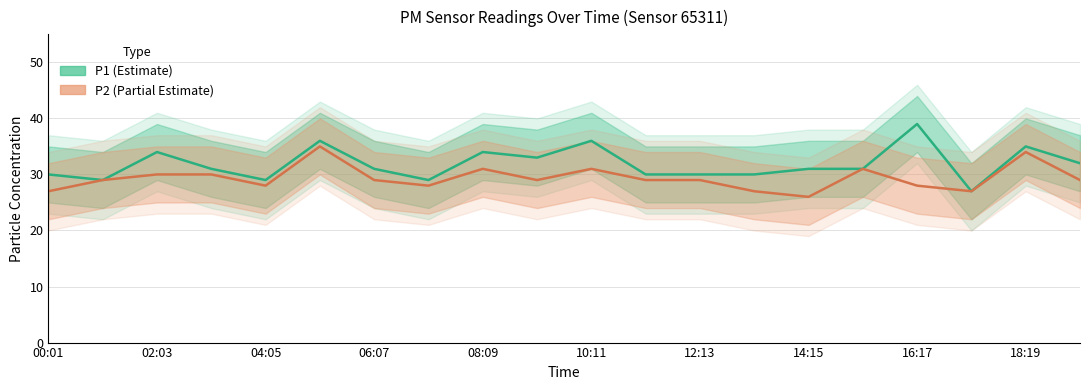

True or false: P1 and P2 intersect in this chart.

False